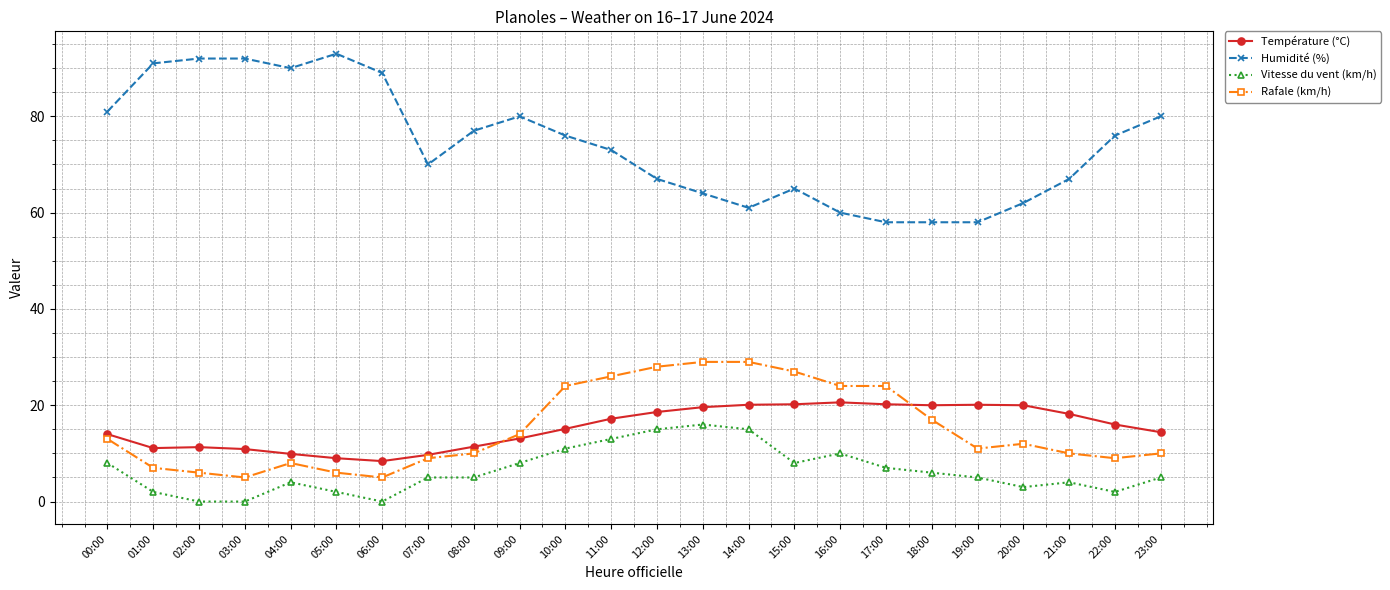

Is this an area chart (filled region under the line)?

No